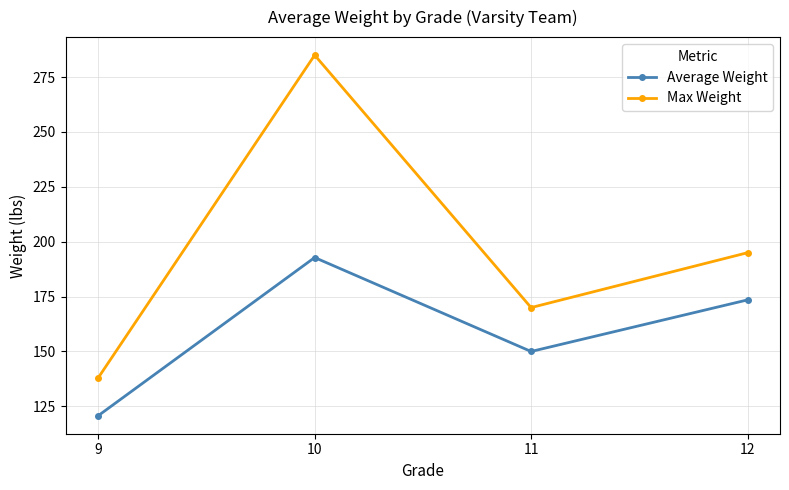

True or false: Average Weight and Max Weight cross at least once.

False